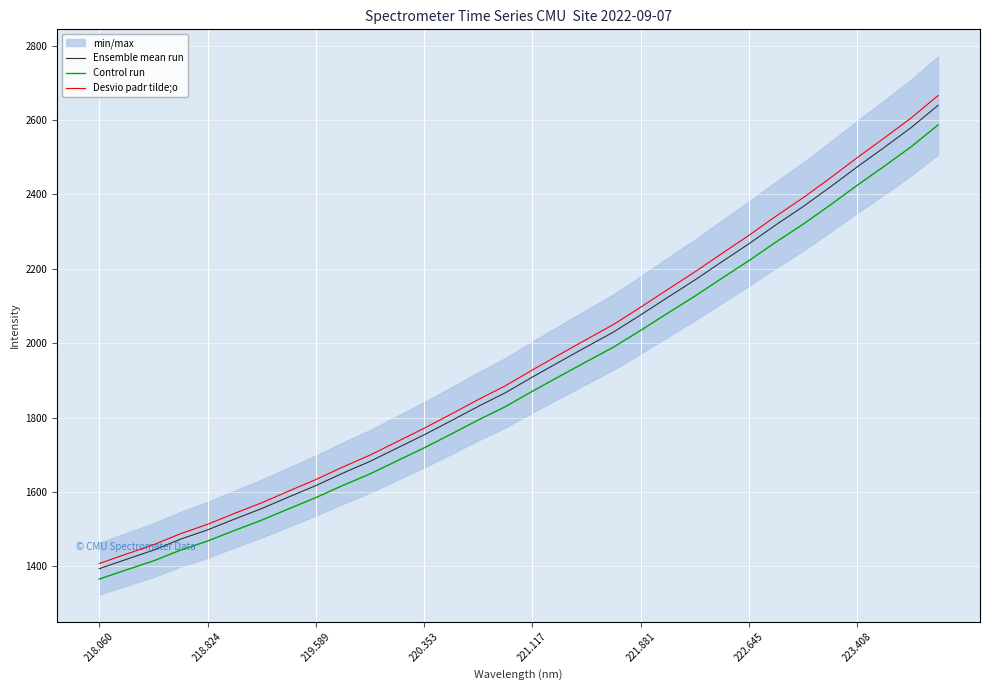

Is it true that Desvio padr tilde;o equals 3661.4 at 222.645?

False